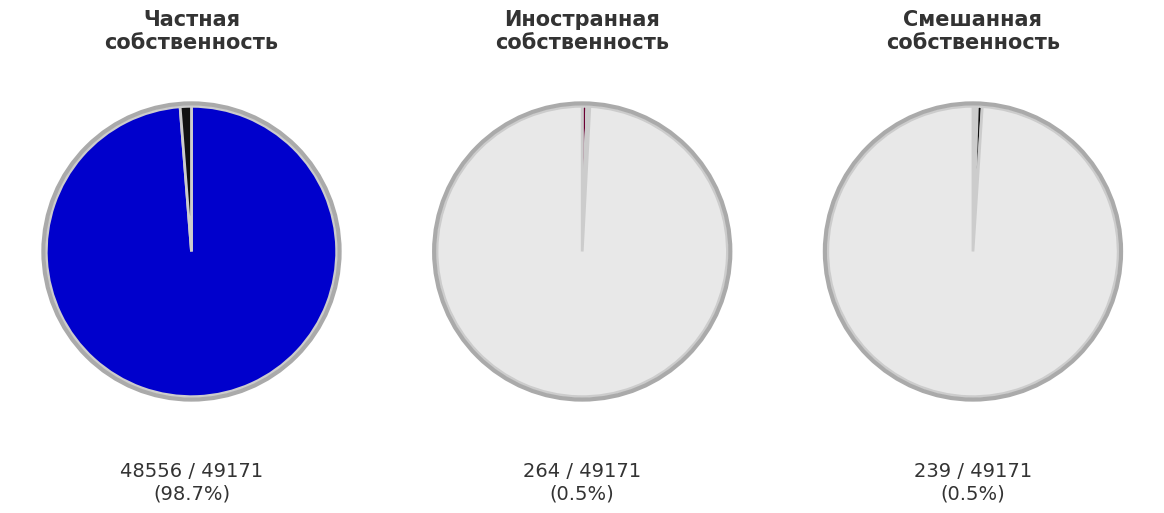

The Собственность российских граждан slice represents 11% of the pie. True or false?

False